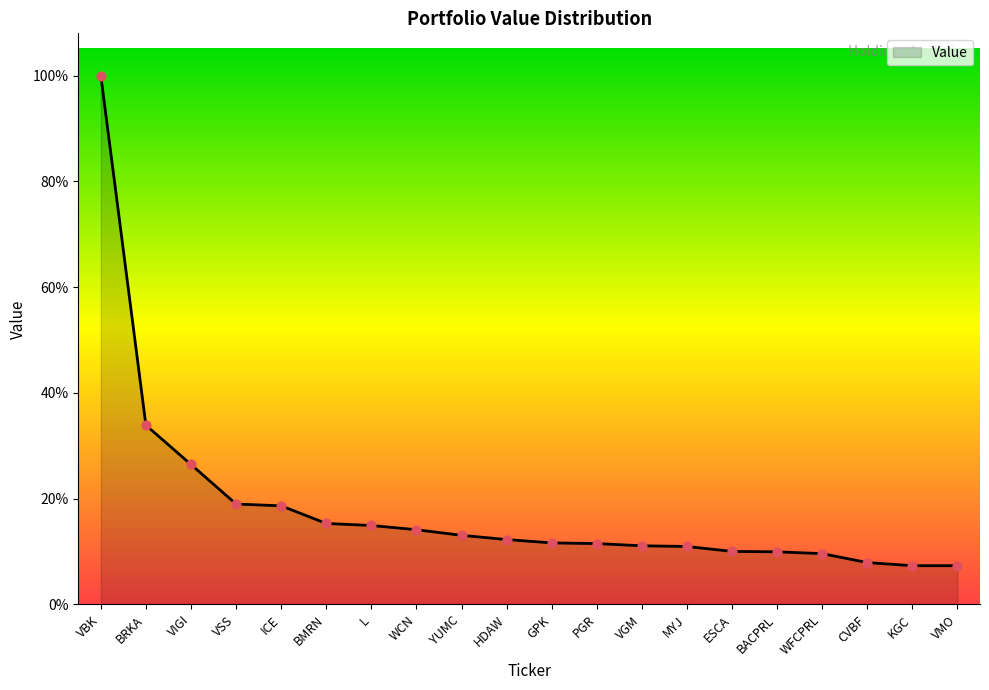

Between BRKA and ESCA, which is larger?

BRKA